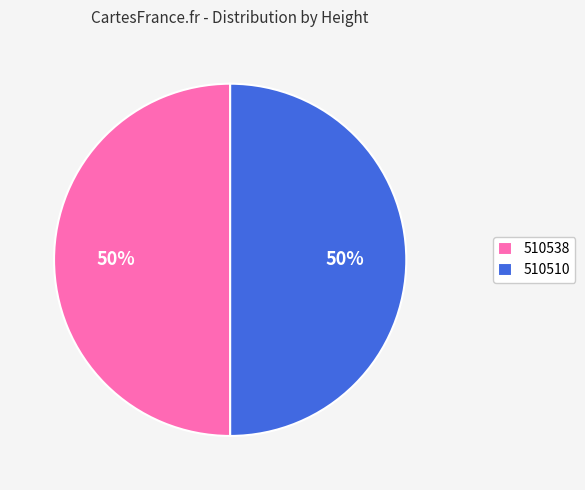

Approximately how many times larger is the value at 510510 compared to 510538?

1.0